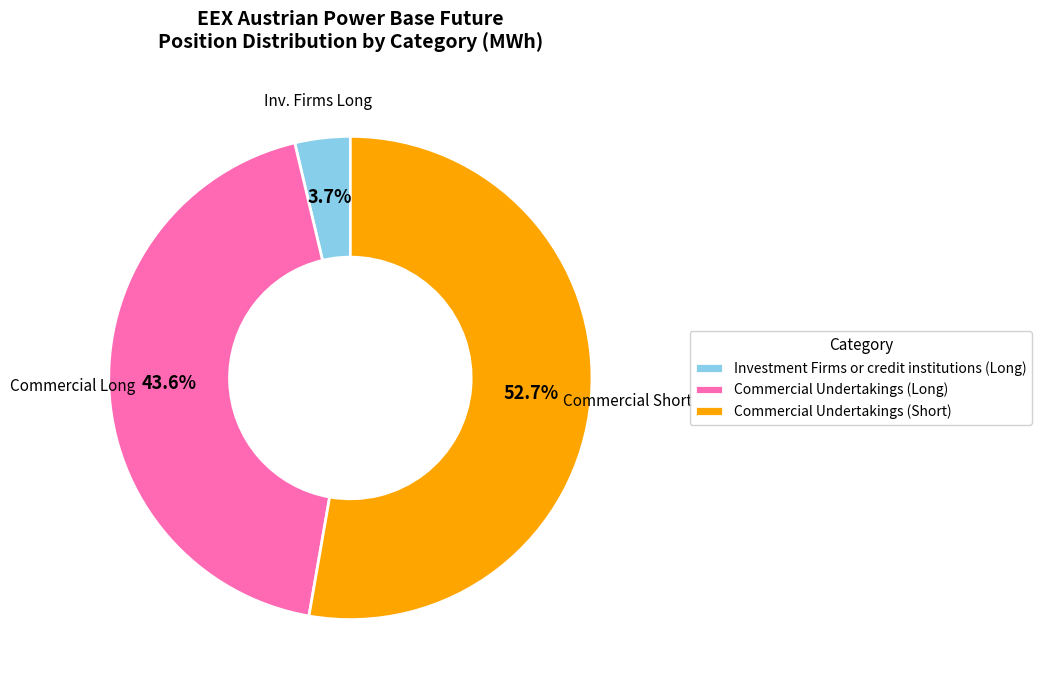

What percentage is the Investment Firms or credit institutions (Long) slice, to the nearest percent?

4%